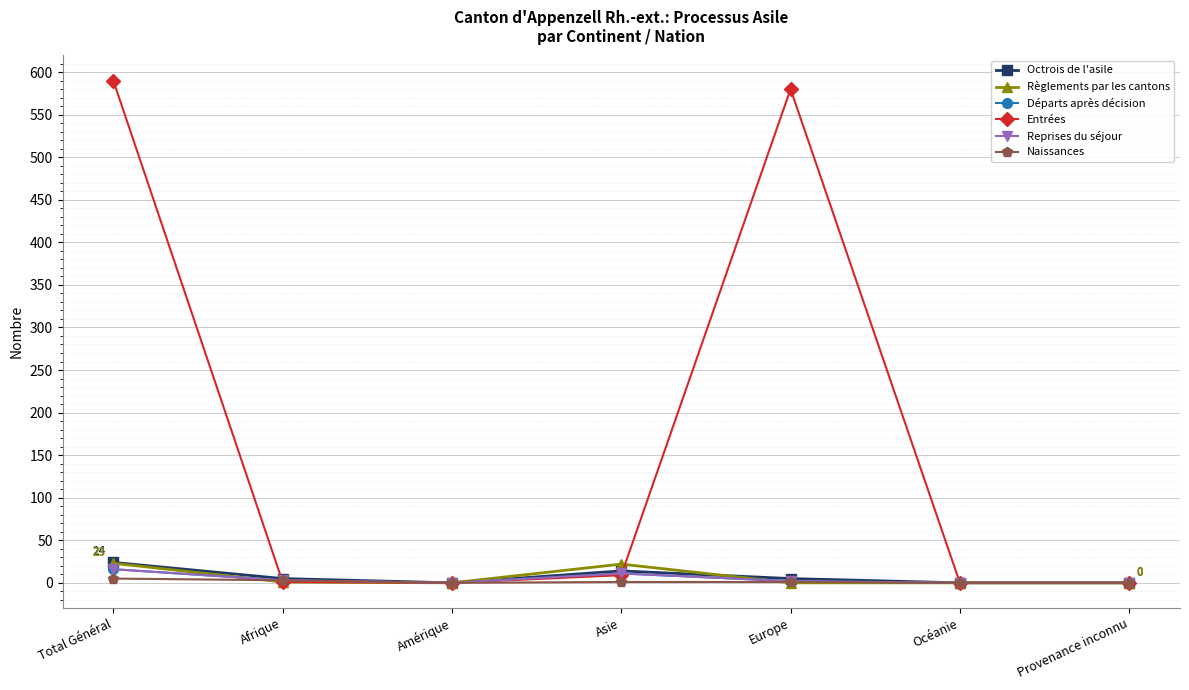

Is this an area chart (filled region under the line)?

No